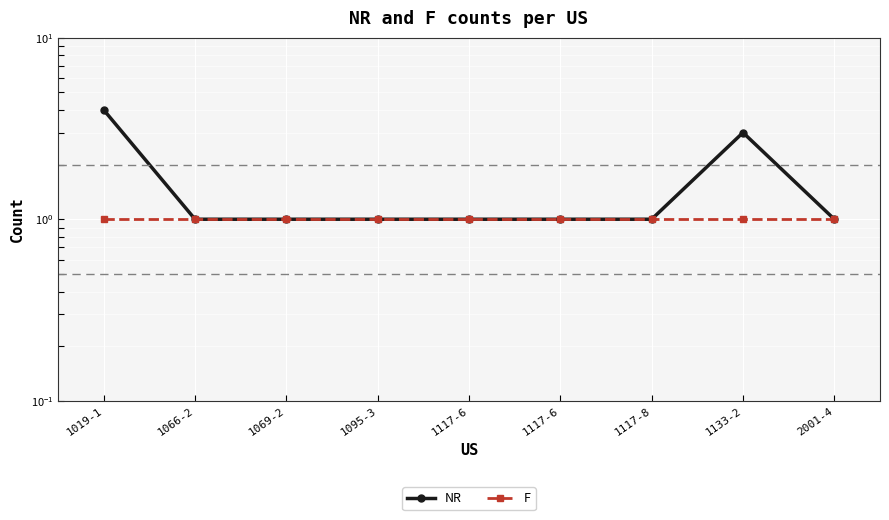

What is the spread (max minus min) of values at 1019-1?

3